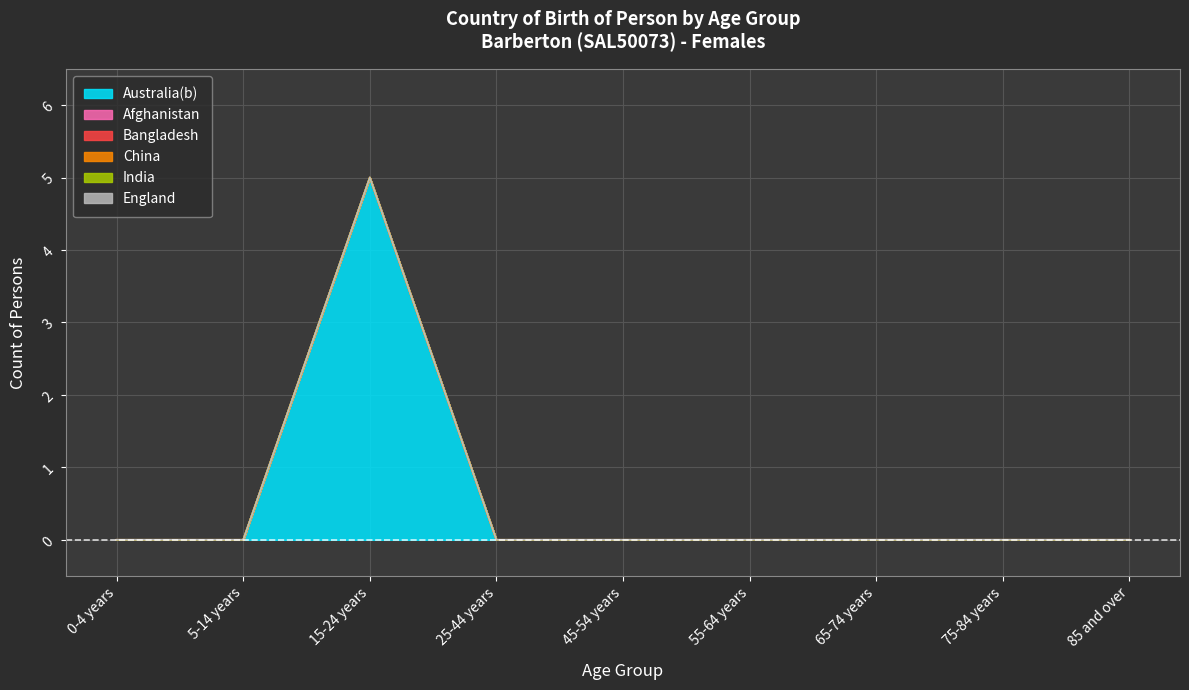

Is the value of Australia(b) at 65-74 years greater than the value of Bangladesh at 5-14 years?

No